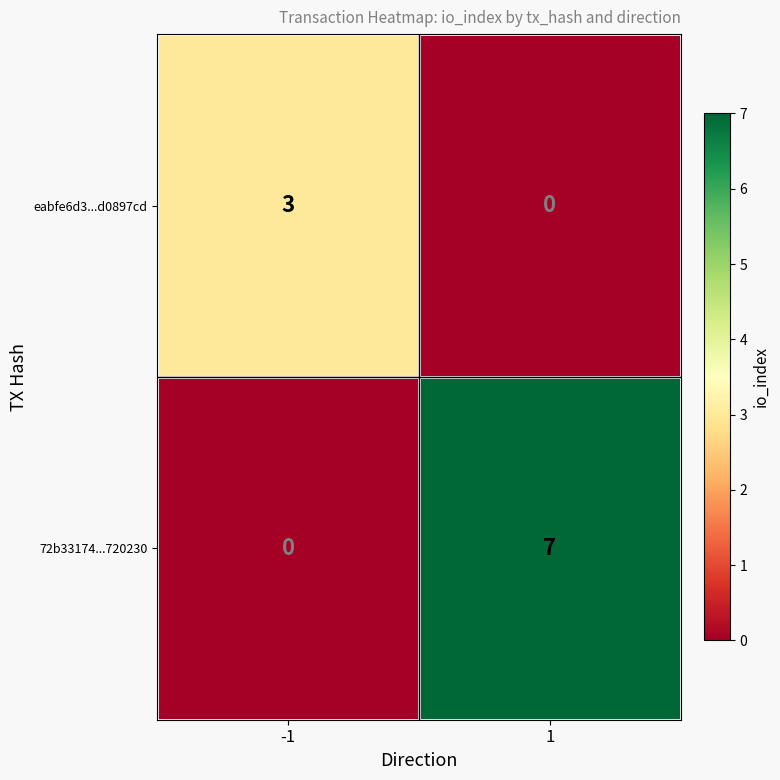

Reading right to left, what are all the values shown in this chart?

eabfe6d3...d0897cd: 0	3
72b33174...720230: 7	0